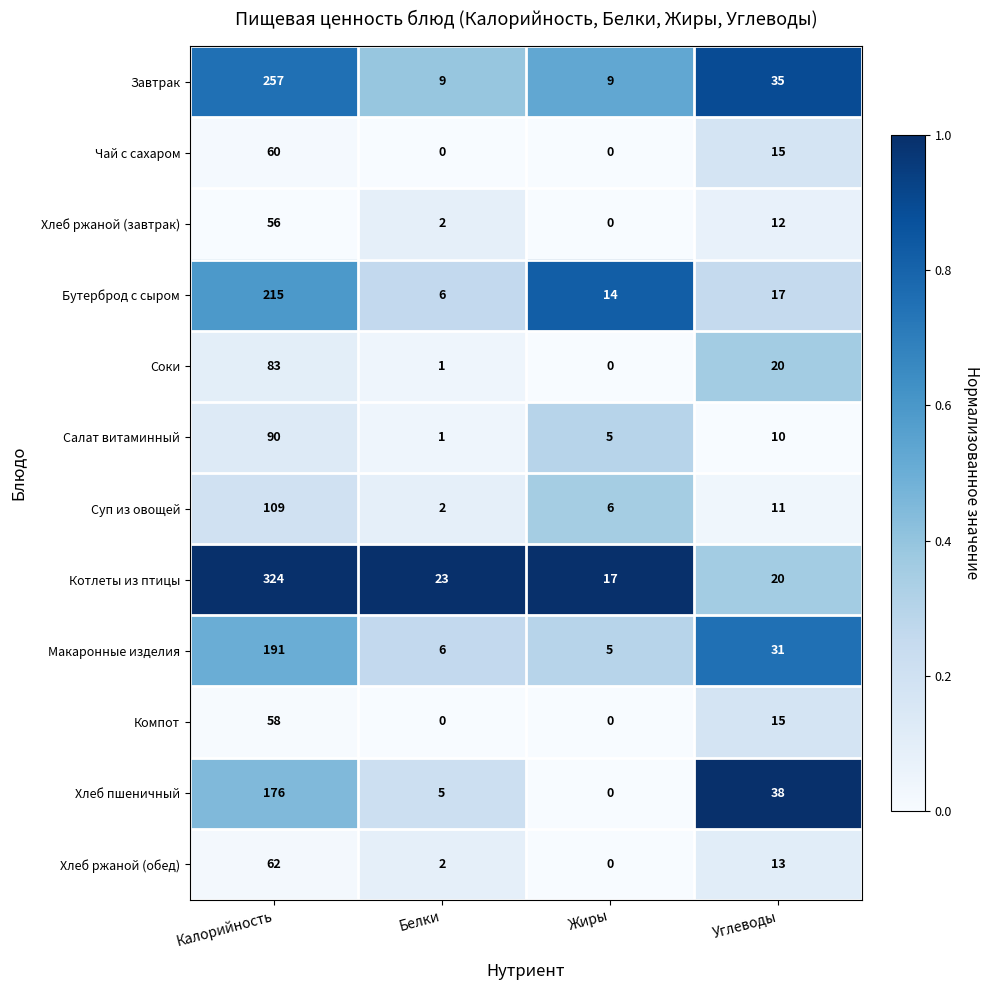

Which series has the largest range (max minus min)?

Котлеты из птицы